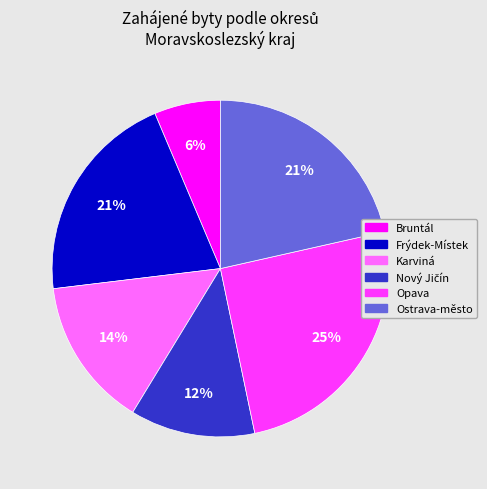

Is there a majority slice in this chart?

No